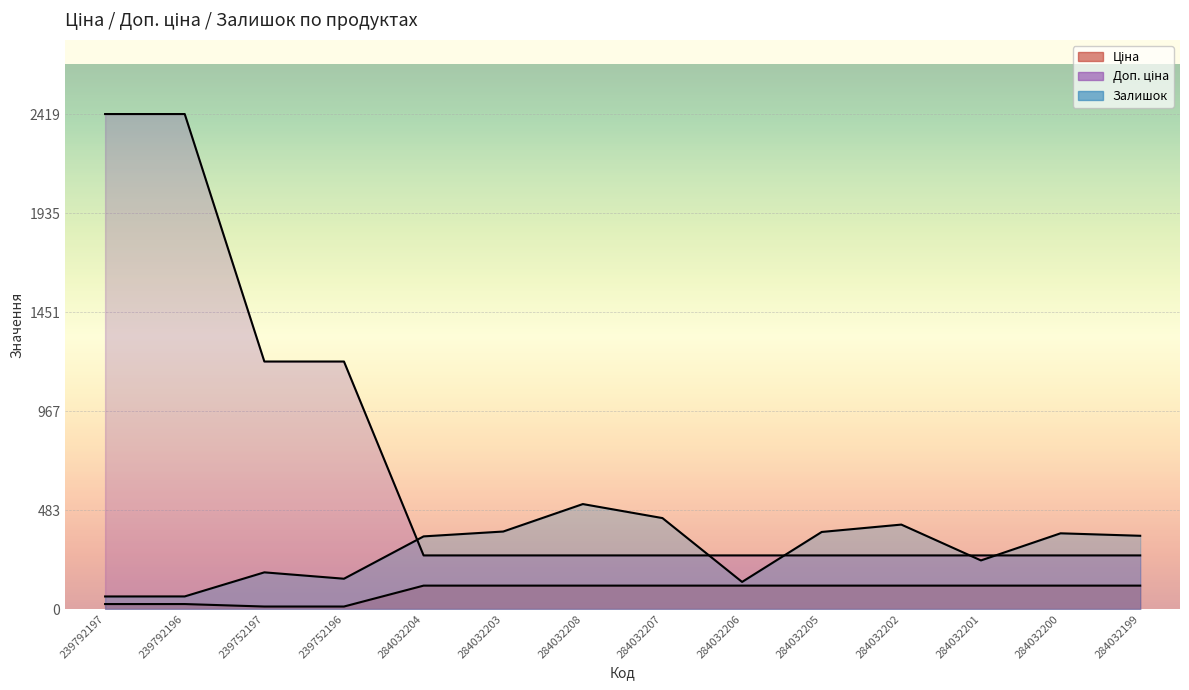

Between 284032208 and 284032206, which series saw the biggest shift?

Залишок